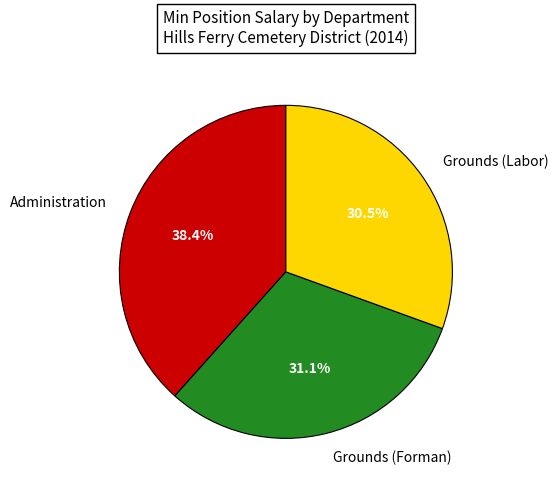

How many segments does this pie chart have?

3